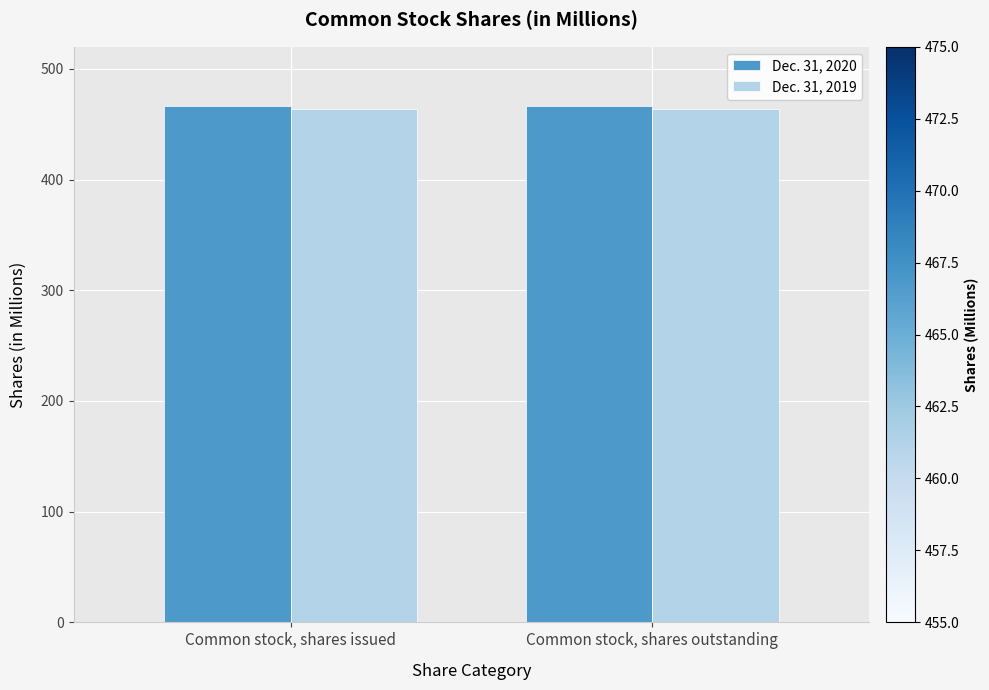

List the series in order of their peak value, lowest first.

Dec. 31, 2019, Dec. 31, 2020